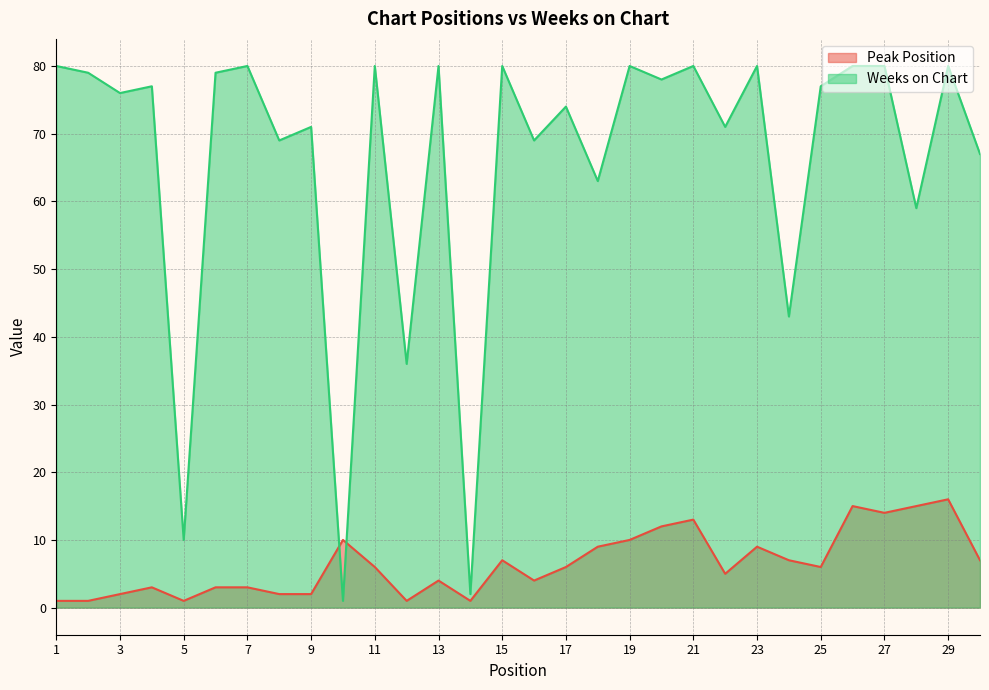

Reading left to right, extract all data points from this chart.

Peak Position: 1=1	2=1	3=2	4=3	5=1	6=3	7=3	8=2	9=2	10=10	11=6	12=1	13=4	14=1	15=7	16=4	17=6	18=9	19=10	20=12	21=13	22=5	23=9	24=7	25=6	26=15	27=14	28=15	29=16	30=7
Weeks on Chart: 1=80	2=79	3=76	4=77	5=10	6=79	7=80	8=69	9=71	10=1	11=80	12=36	13=80	14=2	15=80	16=69	17=74	18=63	19=80	20=78	21=80	22=71	23=80	24=43	25=77	26=80	27=80	28=59	29=80	30=67